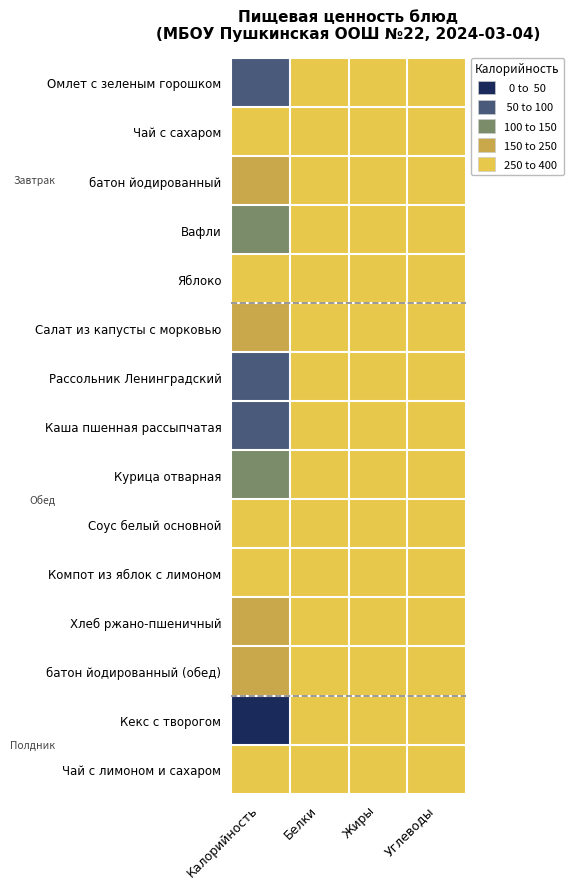

Rank the series by their maximum value, from highest to lowest.

Кекс с творогом, Каша пшенная рассыпчатая, Омлет с зеленым горошком, Рассольник Ленинградский, Курица отварная, Вафли, батон йодированный, Салат из капусты с морковью, батон йодированный (обед), Хлеб ржано-пшеничный, Компот из яблок с лимоном, Яблоко, Соус белый основной, Чай с лимоном и сахаром, Чай с сахаром